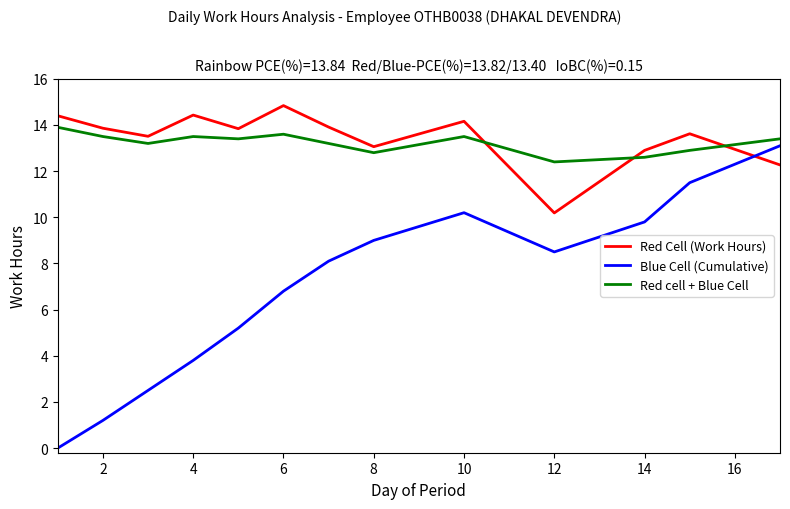

List the series in order of their peak value, highest first.

Red Cell (Work Hours), Red cell + Blue Cell, Blue Cell (Cumulative)